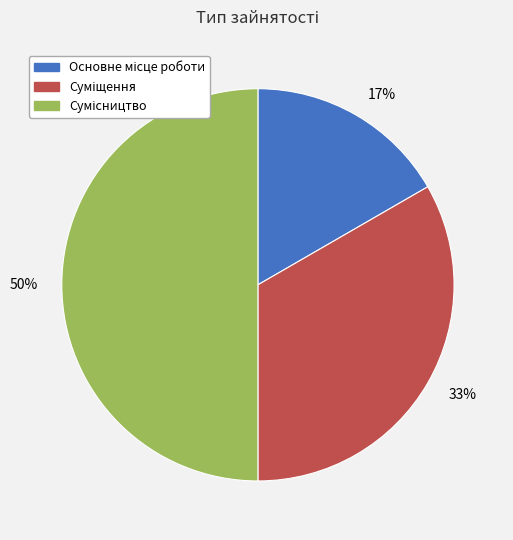

Is the sum of 50% and 17% greater than half?

Yes